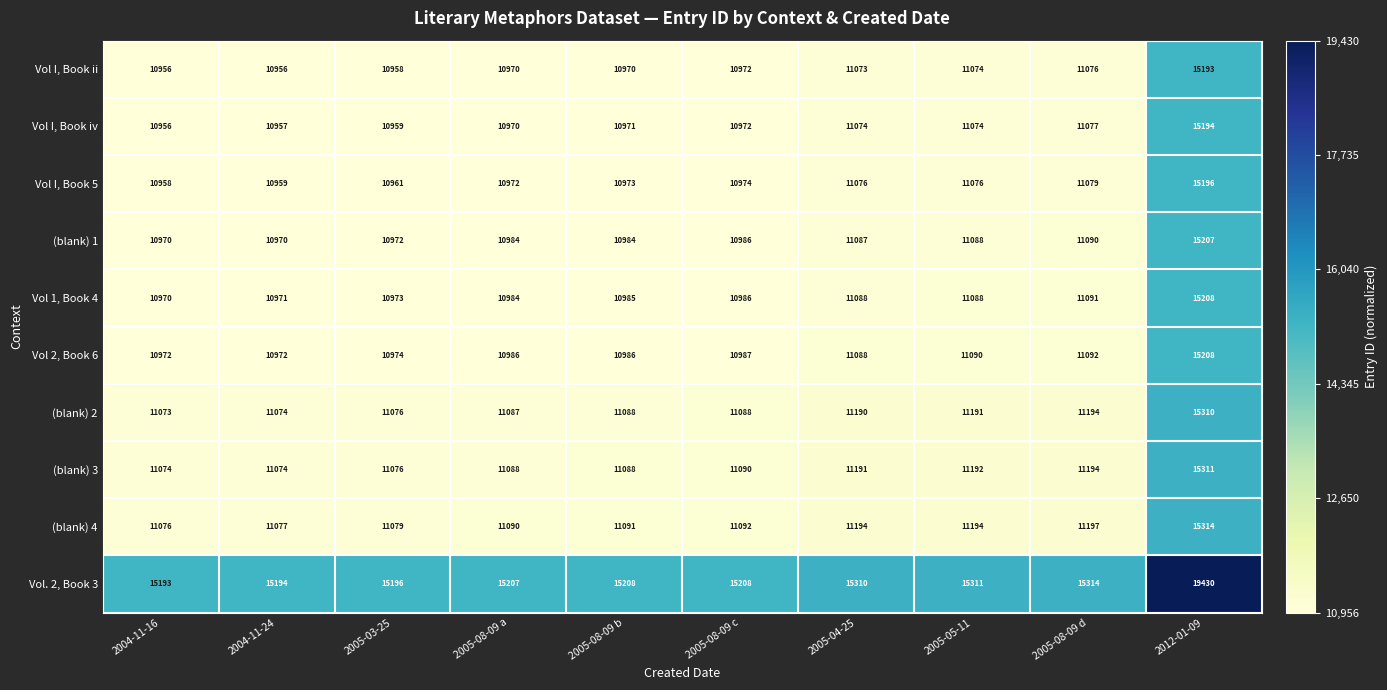

Read the Vol 1, Book 4 value at 2012-01-09.

15208